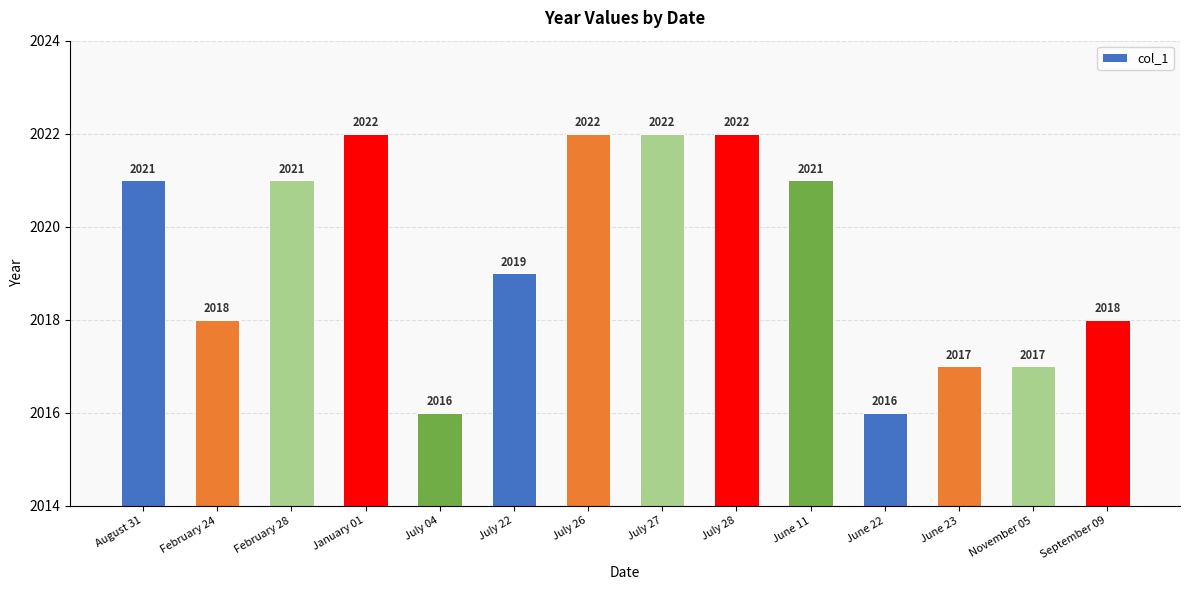

What is the label of the 4th bar from the left?

January 01